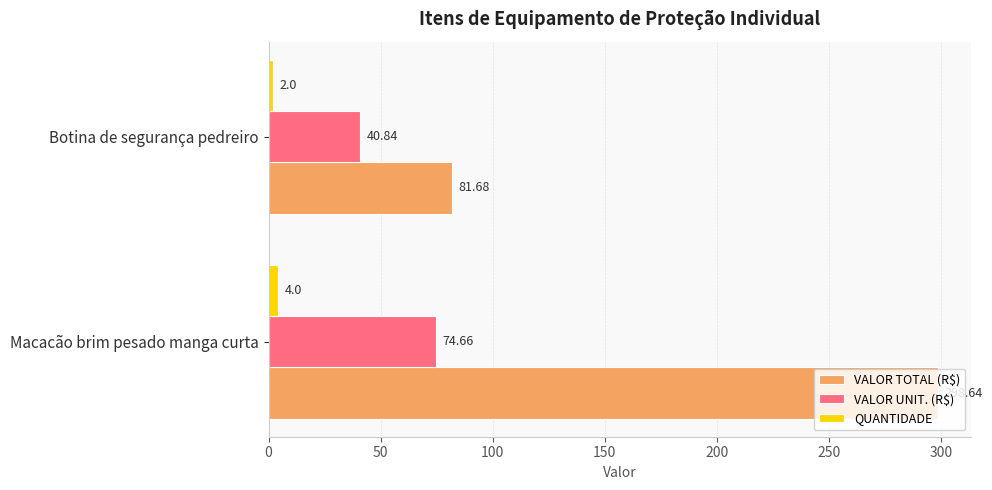

List the labels in order of VALOR UNIT. (R$) value, largest first.

Macacão brim pesado manga curta, Botina de segurança pedreiro